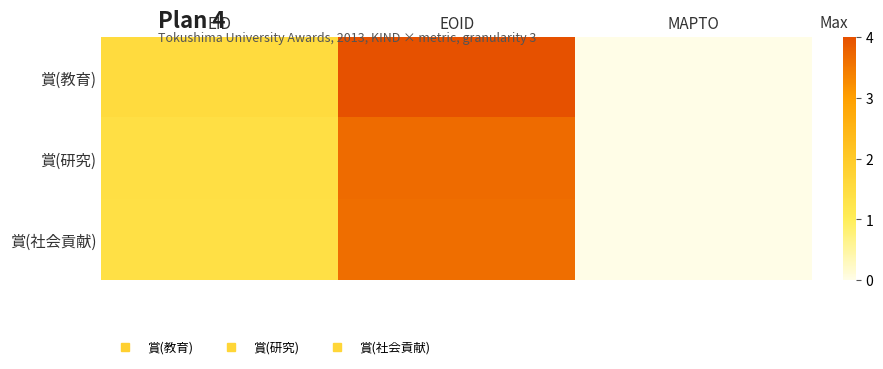

What is the greatest value displayed?

1.0